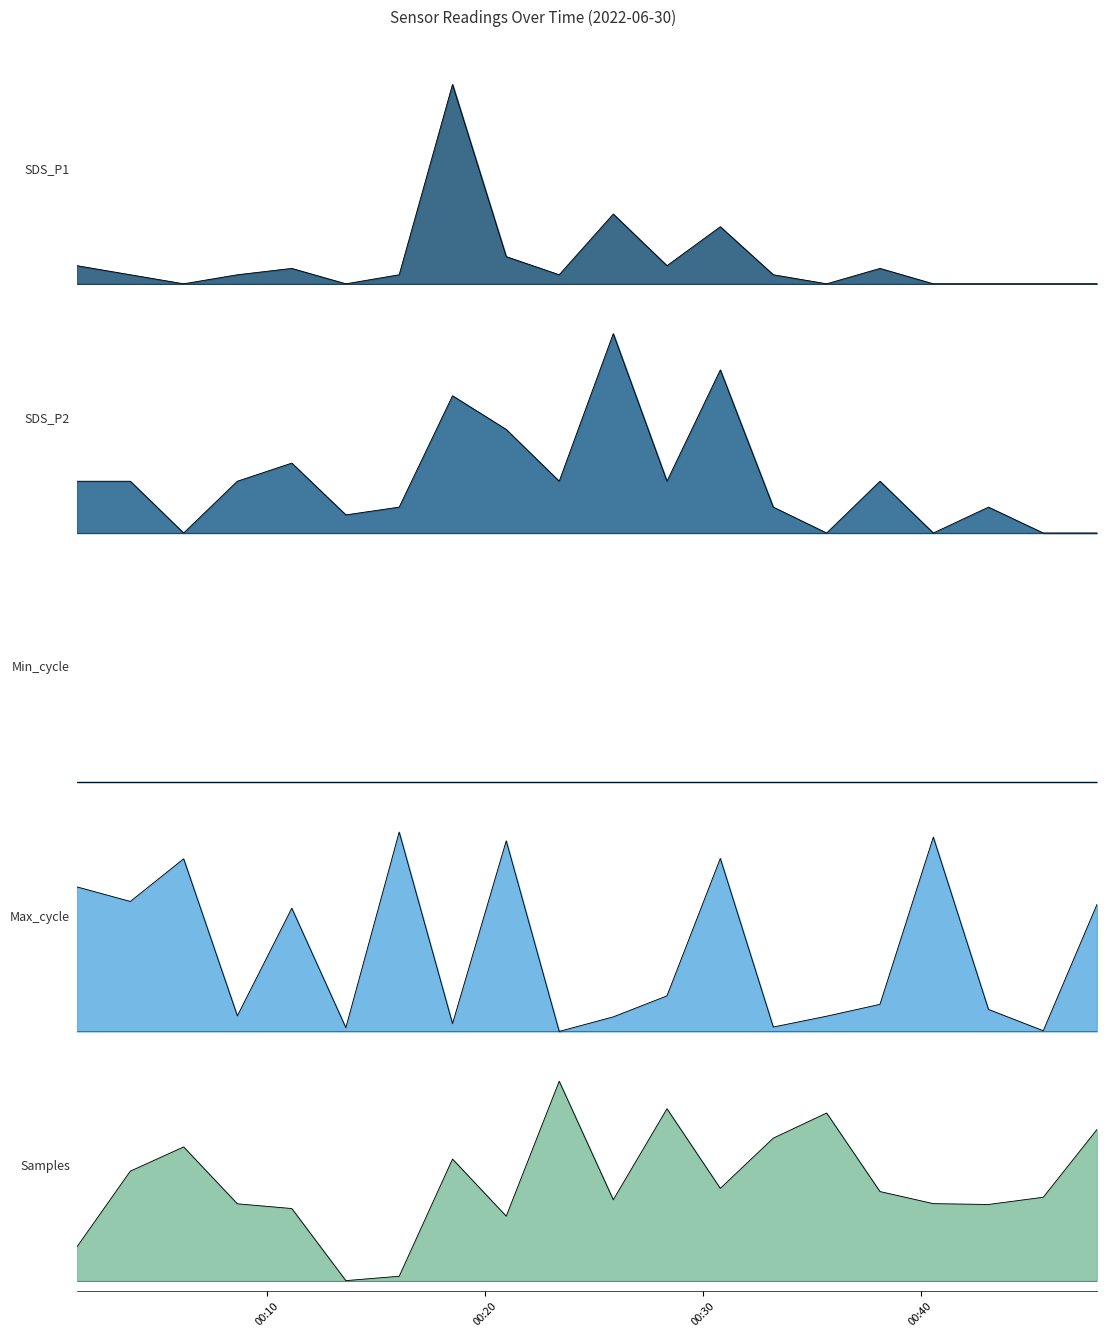

How many intersections are there between Max_cycle and Samples?

9